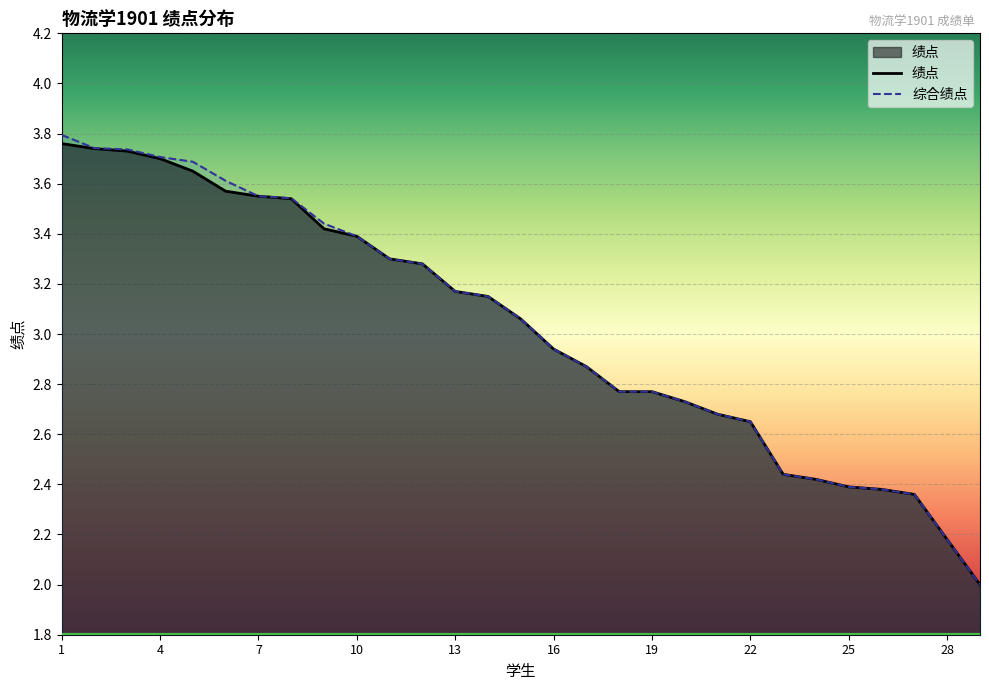

Which series has the largest range (max minus min)?

综合绩点